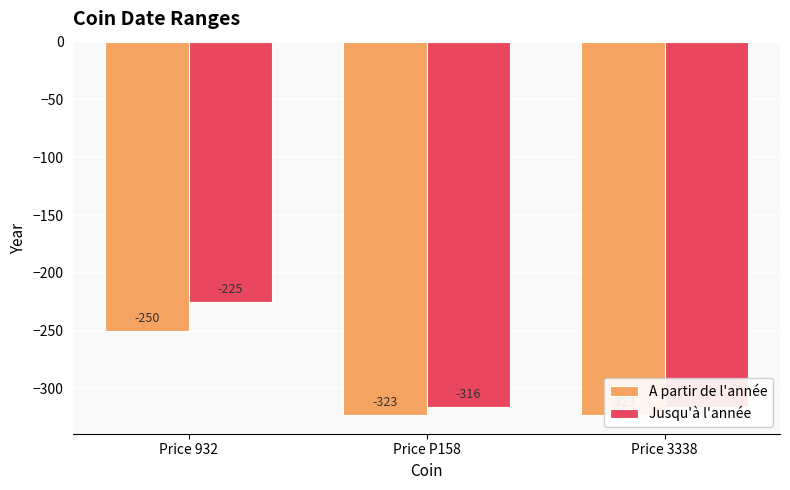

Reading left to right, list all the values displayed in this chart.

A partir de l'année: Price 932=-250	Price P158=-323	Price 3338=-323
Jusqu'à l'année: Price 932=-225	Price P158=-316	Price 3338=-316